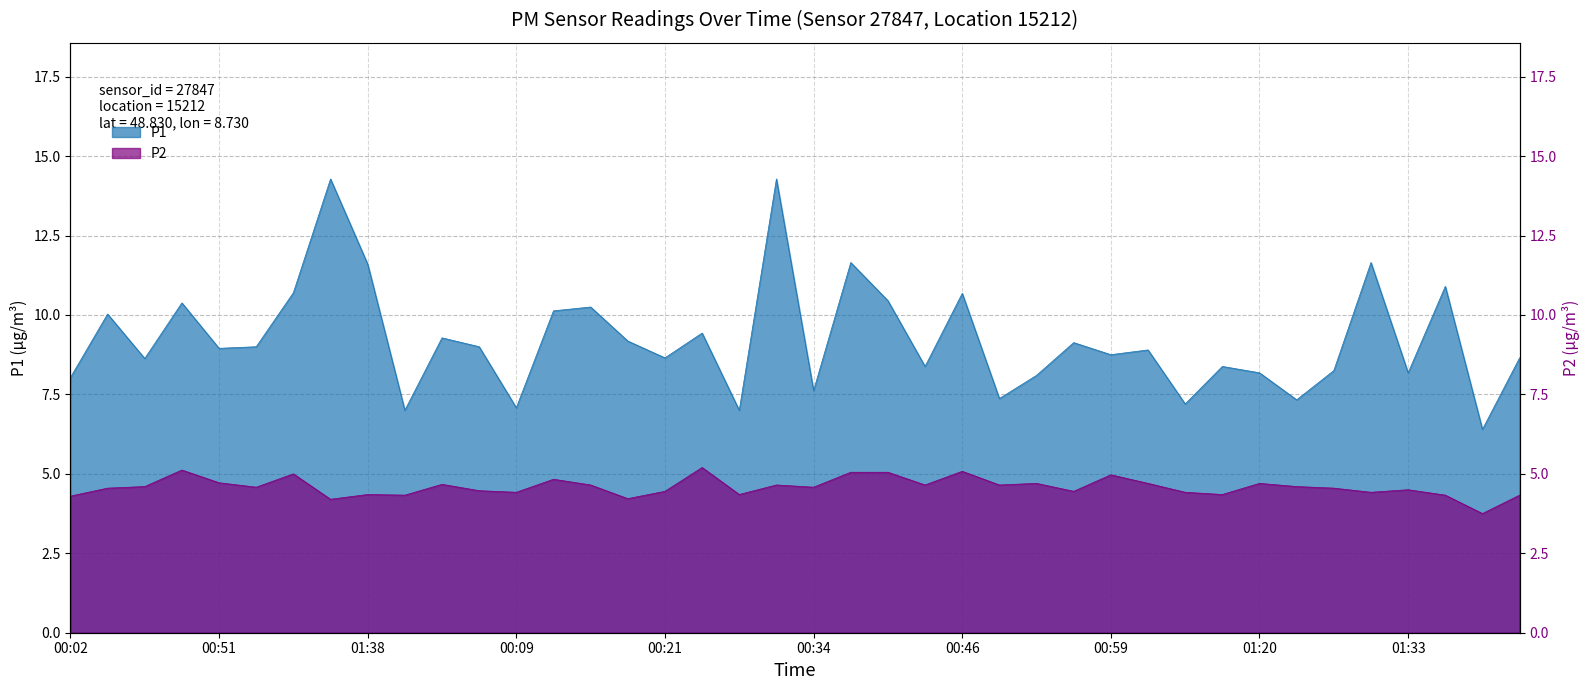

Reading left to right, what are all the values shown in this chart?

P1: 00:02=8.0	00:14=10.0	00:26=8.6	00:39=10.4	00:51=8.9	01:07=9.0	01:17=10.7	01:28=14.3	01:38=11.6	01:45=7.0	00:04=9.3	00:07=9.0	00:09=7.1	00:12=10.1	00:16=10.2	00:19=9.2	00:21=8.7	00:24=9.4	00:29=7.0	00:31=14.3	00:34=7.6	00:36=11.7	00:41=10.4	00:44=8.4	00:46=10.7	00:49=7.4	00:54=8.1	00:56=9.1	00:59=8.8	01:10=8.9	01:12=7.2	01:15=8.4	01:20=8.2	01:23=7.3	01:25=8.2	01:30=11.7	01:33=8.2	01:35=10.9	01:40=6.4	01:43=8.7
P2: 00:02=4.3	00:14=4.5	00:26=4.6	00:39=5.1	00:51=4.7	01:07=4.6	01:17=5.0	01:28=4.2	01:38=4.3	01:45=4.3	00:04=4.7	00:07=4.5	00:09=4.4	00:12=4.8	00:16=4.7	00:19=4.2	00:21=4.5	00:24=5.2	00:29=4.3	00:31=4.7	00:34=4.6	00:36=5.0	00:41=5.0	00:44=4.7	00:46=5.1	00:49=4.7	00:54=4.7	00:56=4.5	00:59=5.0	01:10=4.7	01:12=4.4	01:15=4.3	01:20=4.7	01:23=4.6	01:25=4.5	01:30=4.4	01:33=4.5	01:35=4.3	01:40=3.8	01:43=4.3